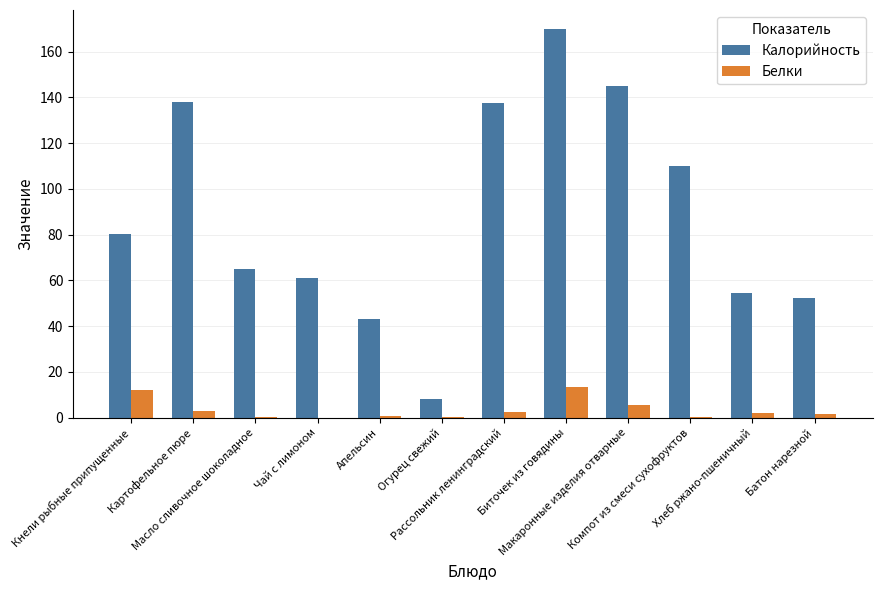

What is the sum of all Белки values?

42.5